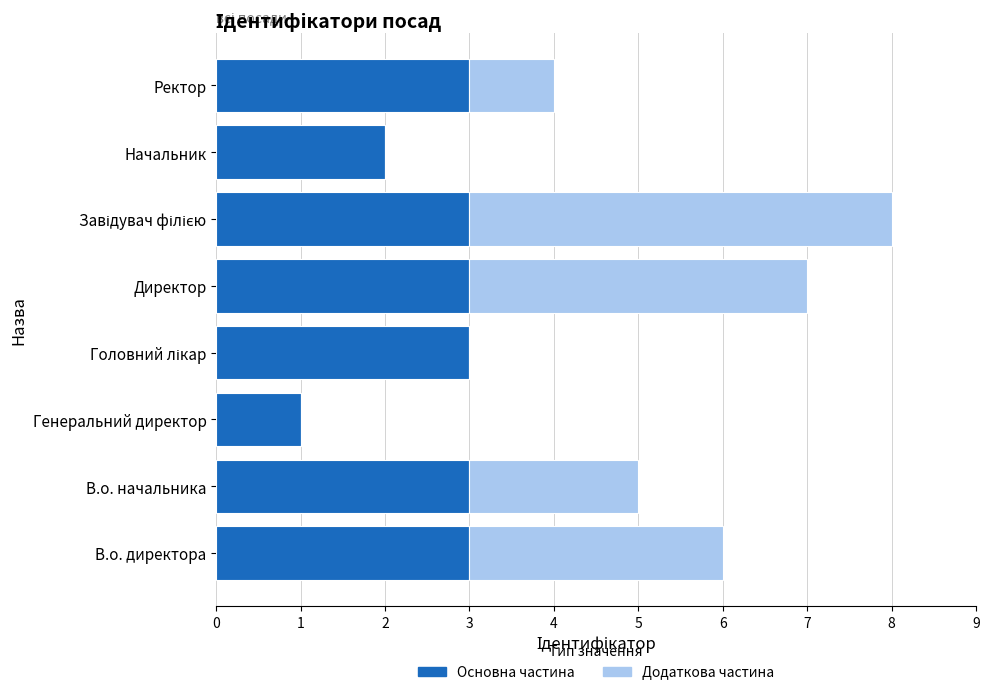

What are all the series names shown in the legend?

Основна частина, Додаткова частина